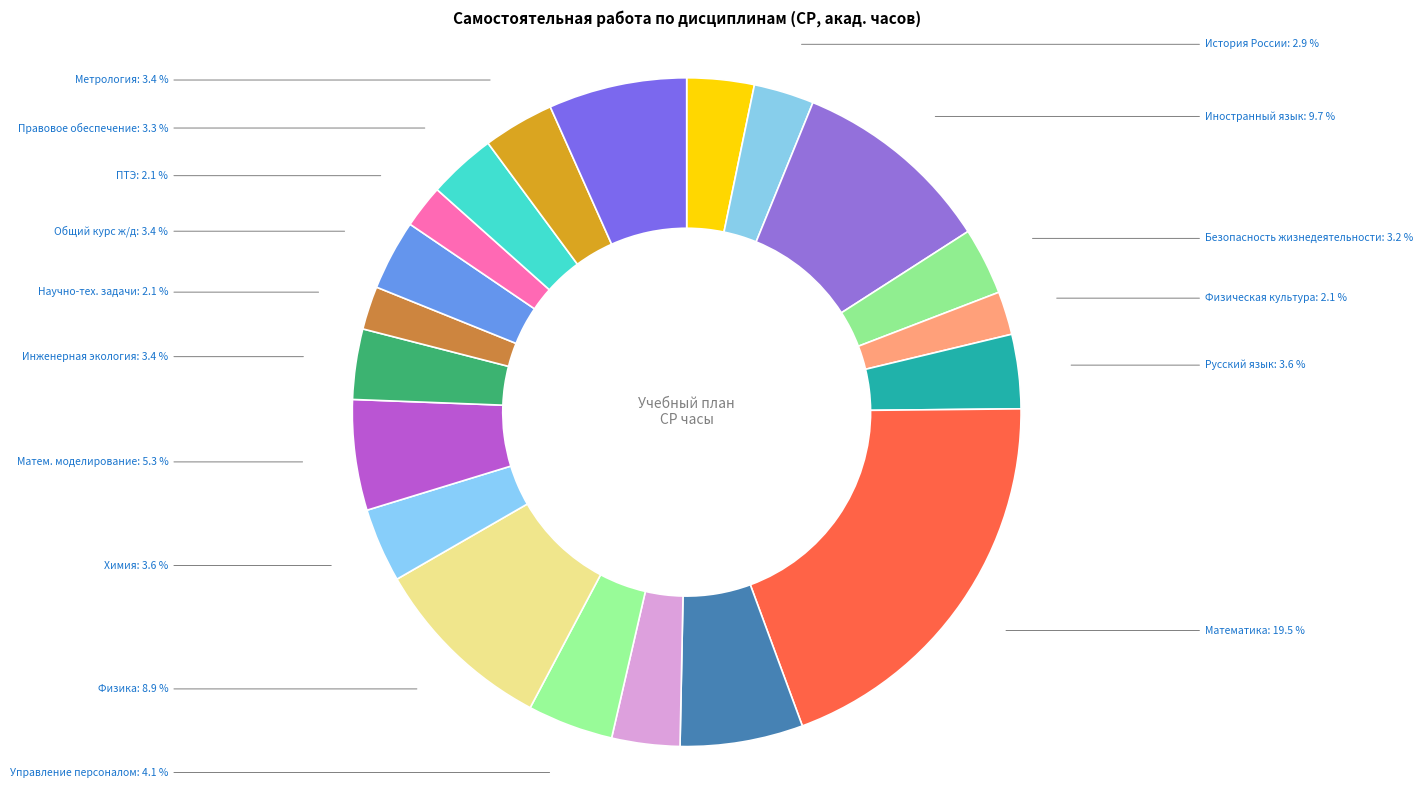

How many slices are in this pie chart?

20